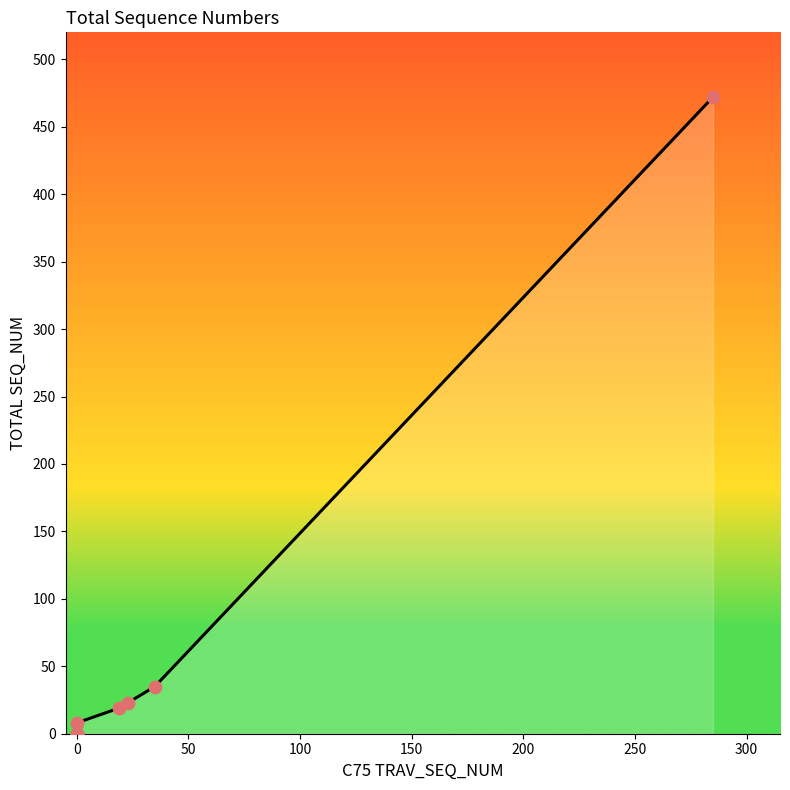

What is the change in value from 50 to 350?

+472